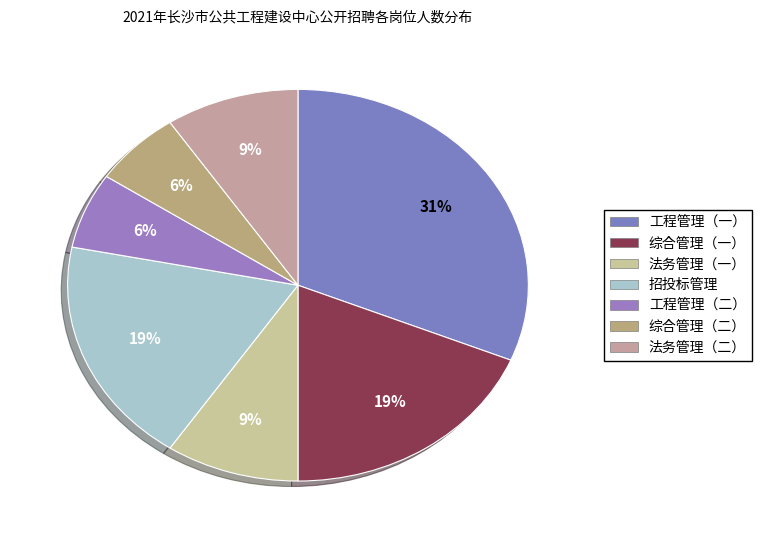

How many segments does this pie chart have?

7